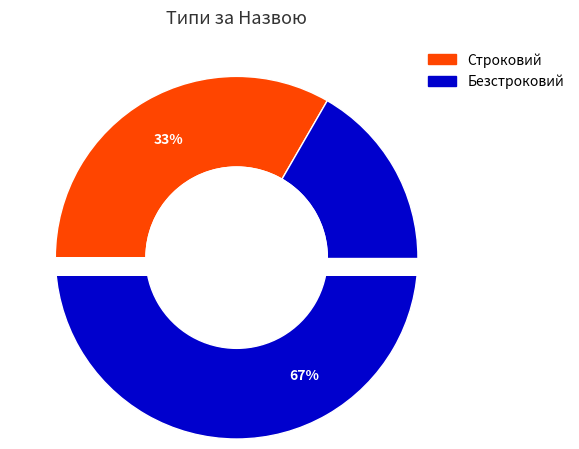

What is the largest slice in the pie chart?

Безстроковий